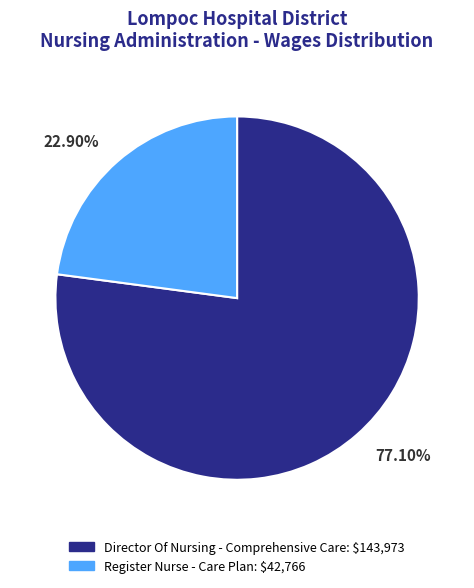

What percentage is the Director Of Nursing - Comprehensive Care slice, to the nearest percent?

77%